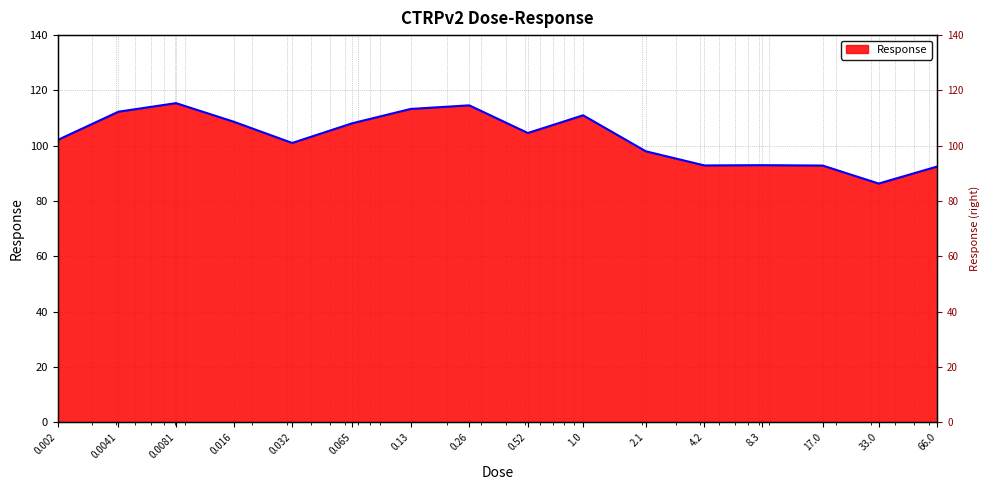

The chart shows a value of 108.1 at 0.065. True or false?

True